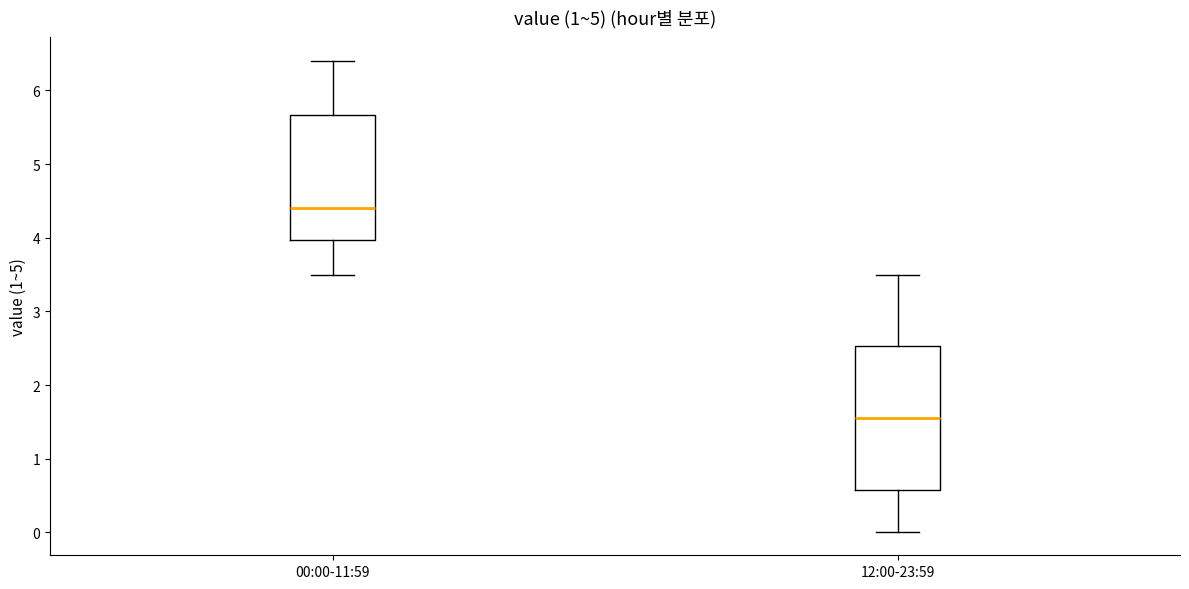

Which box is the tallest, from its lower edge to its upper edge?

12:00-23:59